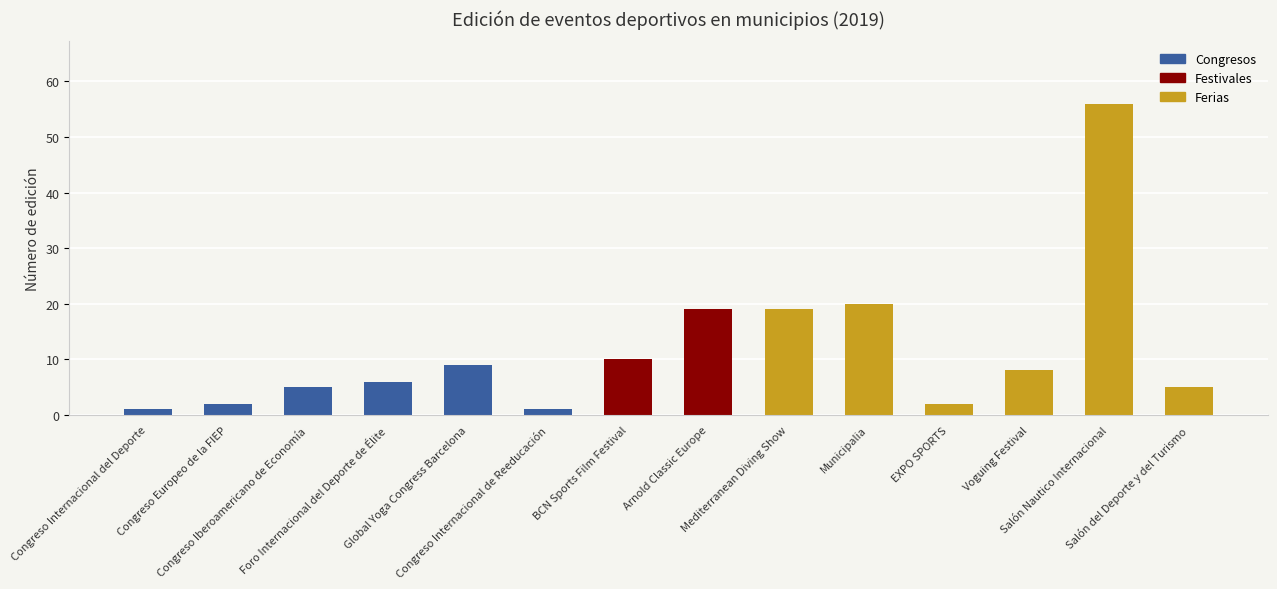

True or false: the data shows 19 at Mediterranean Diving Show.

True